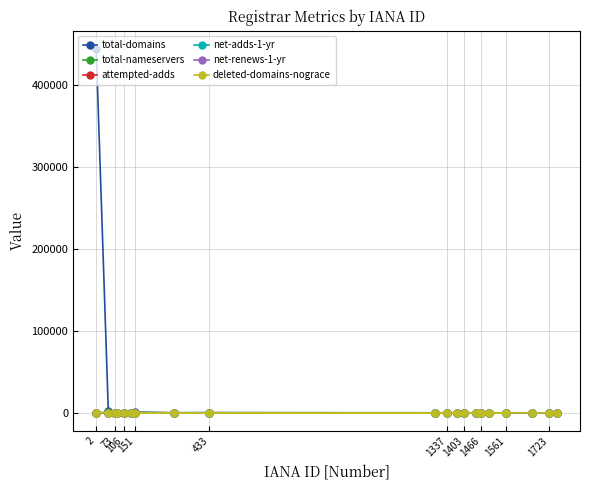

What is the difference between the highest and lowest values at 1723?

0